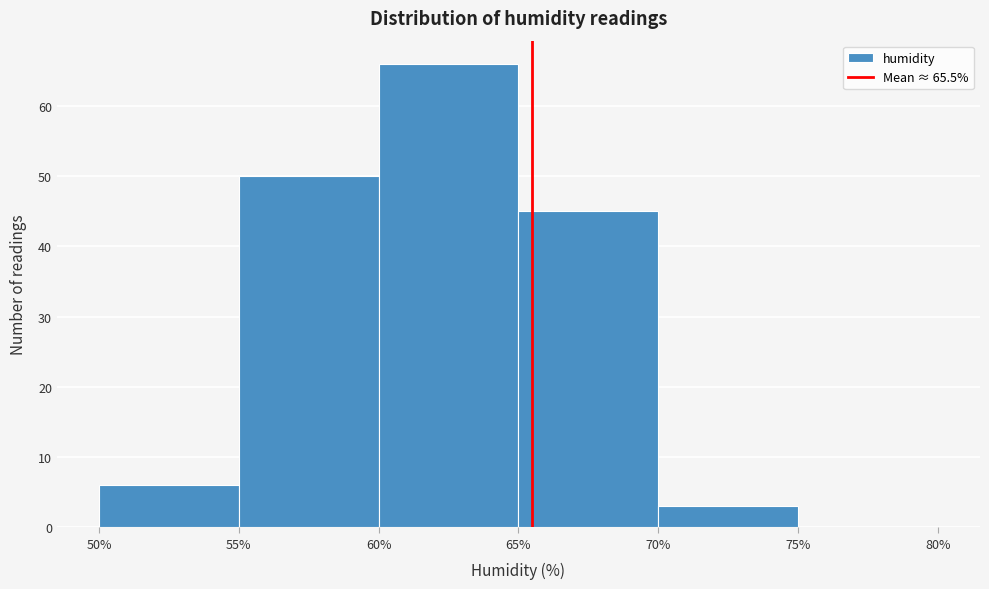

How tall is the bar that spans 65% to 70% on the x-axis? The values are not printed on the chart, so give them approximately, as read against the axis.

45